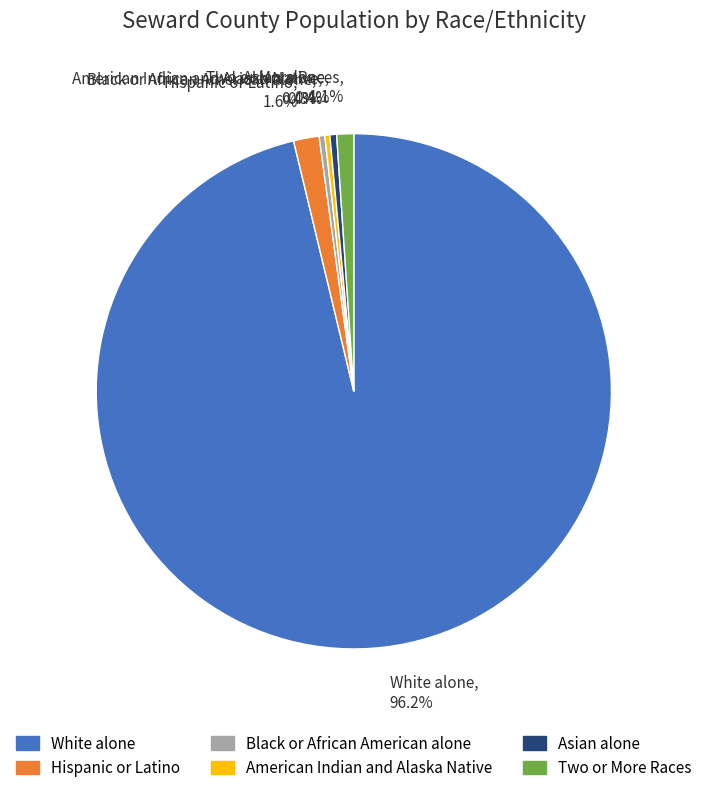

Which has a higher value, Two or More Races, 1.1% or Hispanic or Latino, 1.6%?

Hispanic or Latino, 1.6%